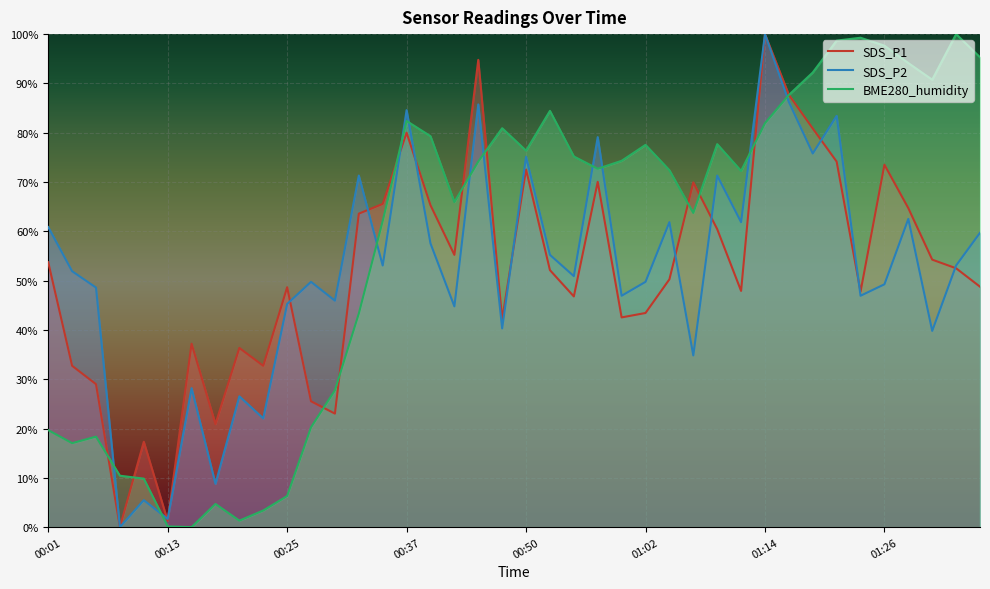

After their last crossing, which series has the higher values: BME280_humidity or SDS_P2?

BME280_humidity